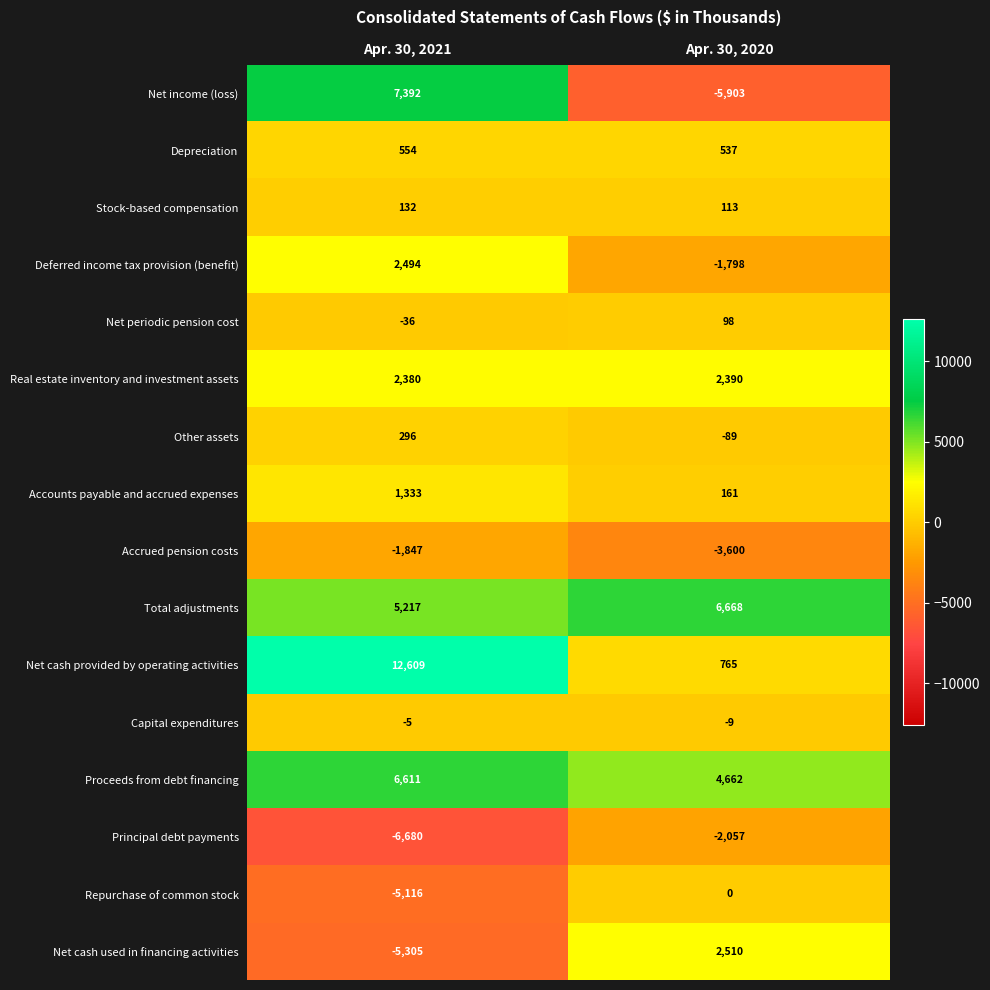

List the series in order of their peak value, lowest first.

Principal debt payments, Accrued pension costs, Capital expenditures, Repurchase of common stock, Net periodic pension cost, Stock-based compensation, Other assets, Depreciation, Accounts payable and accrued expenses, Real estate inventory and investment assets, Deferred income tax provision (benefit), Net cash used in financing activities, Proceeds from debt financing, Total adjustments, Net income (loss), Net cash provided by operating activities